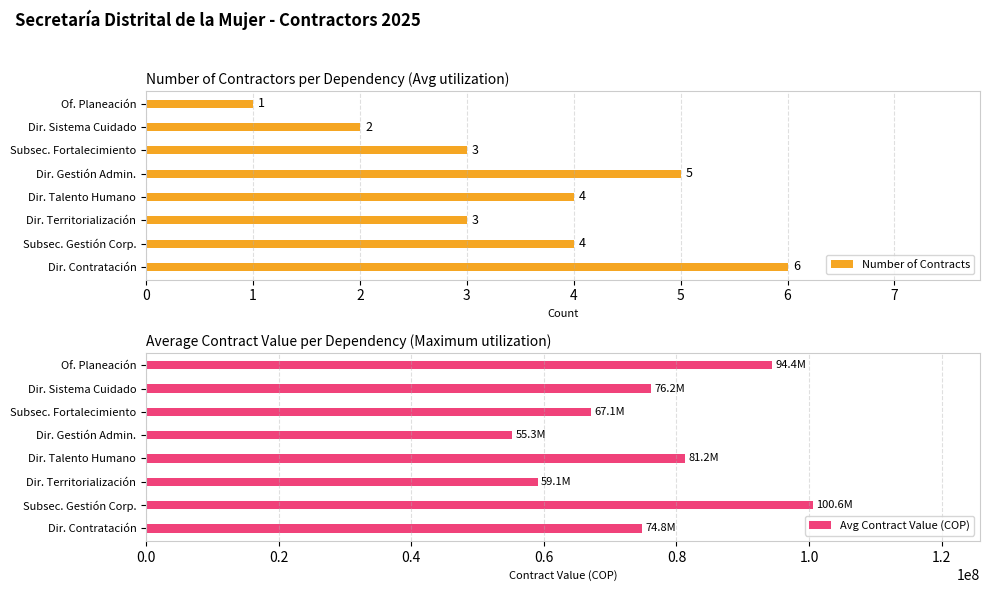

What value does the Number of Contracts series have at Dir. Contratación?

6